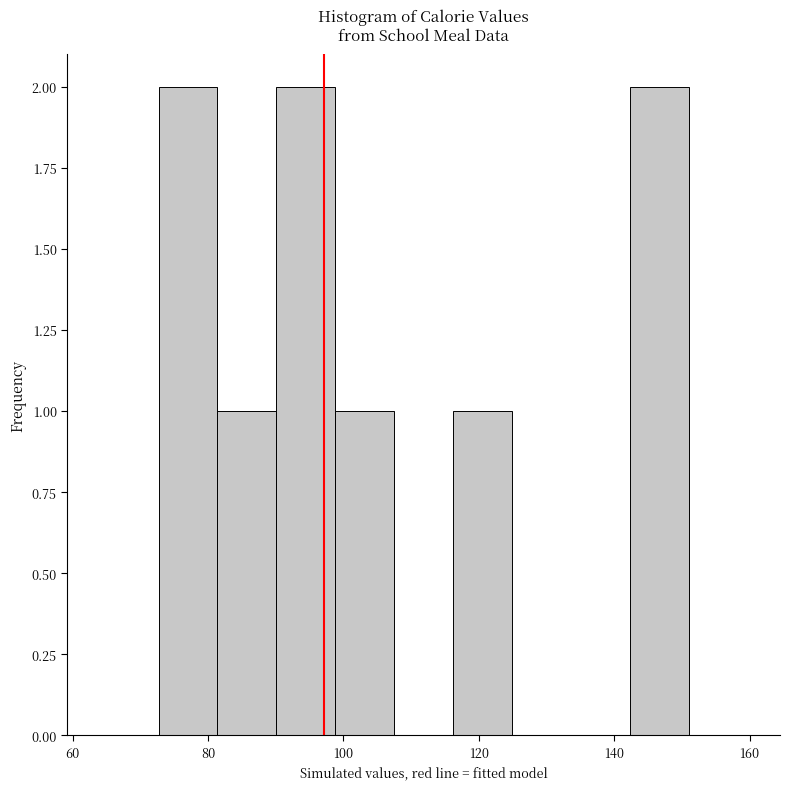

Reading left to right, list every bar in this chart as the range it spans on the x-axis followed by its height. Neither the bar edges nor the heights are printed on the chart, so give them approximately, as read against the axes.

64 to 72: 0
72 to 82: 2
82 to 90: 1
90 to 98: 2
98 to 108: 1
108 to 116: 0
116 to 124: 1
124 to 134: 0
134 to 142: 0
142 to 152: 2
152 to 160: 0